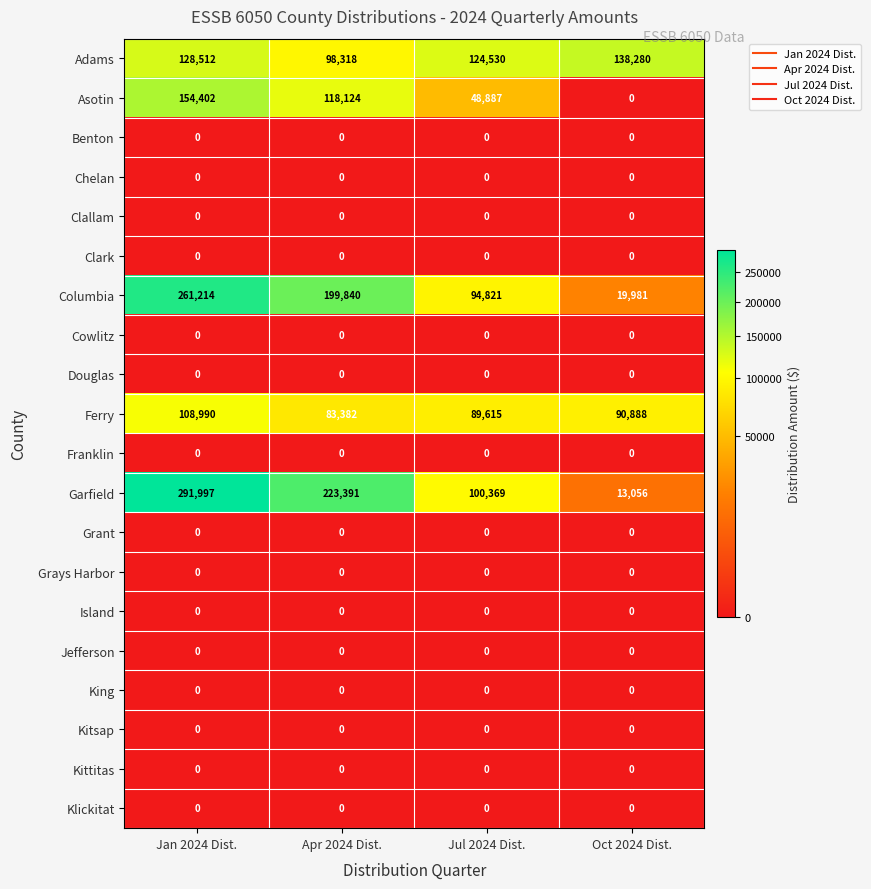

What is the maximum value shown in the chart?

291997